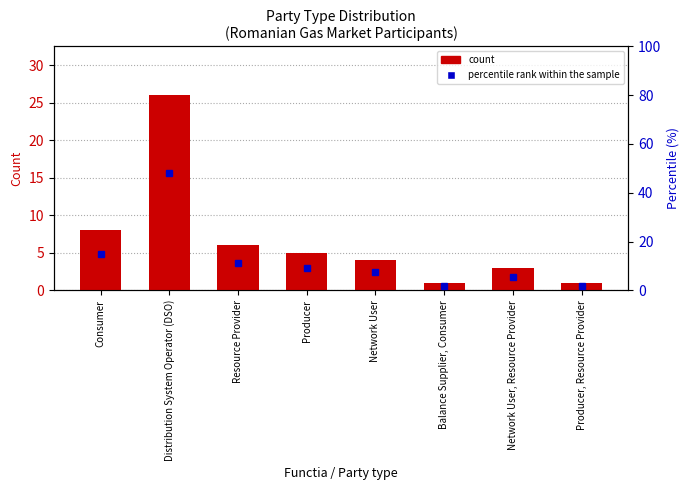

How many groups of bars are there?

8